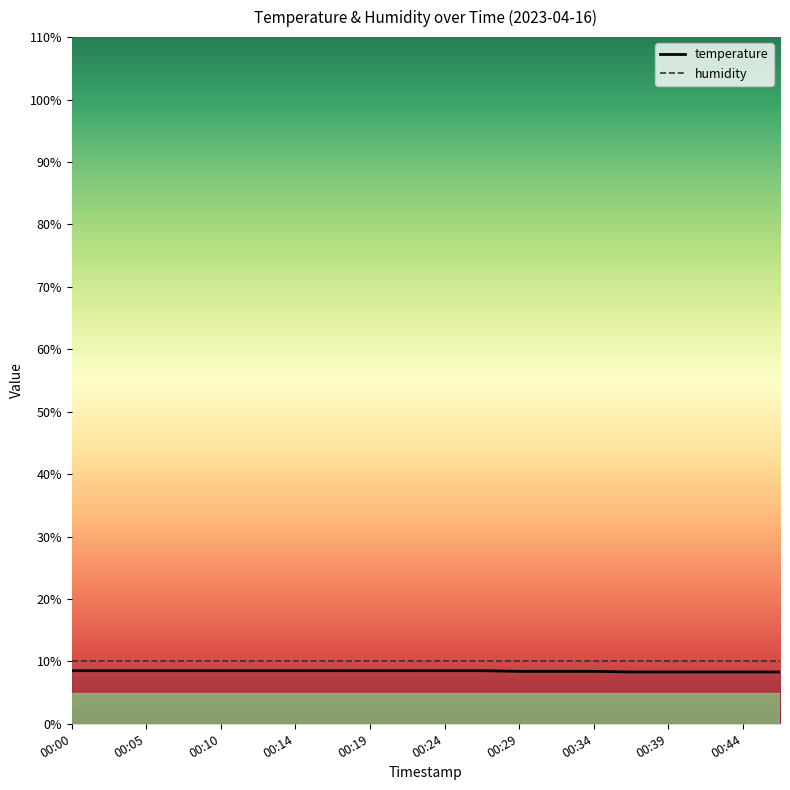

What is the difference between the maximum and second lowest values?

0.2